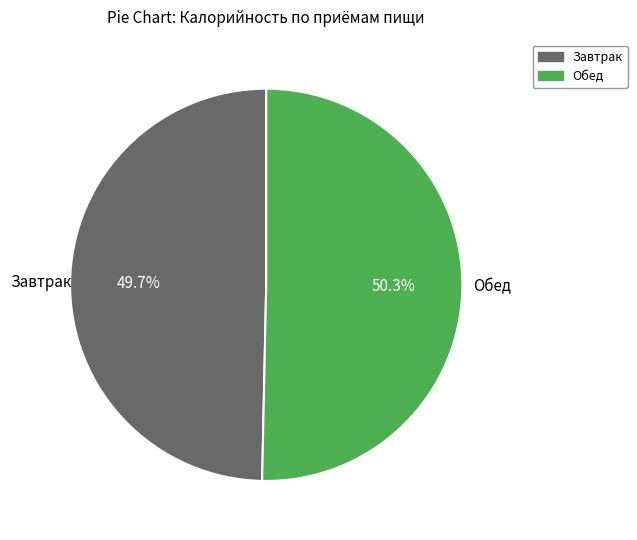

The Завтрак slice represents 50% of the pie. True or false?

True